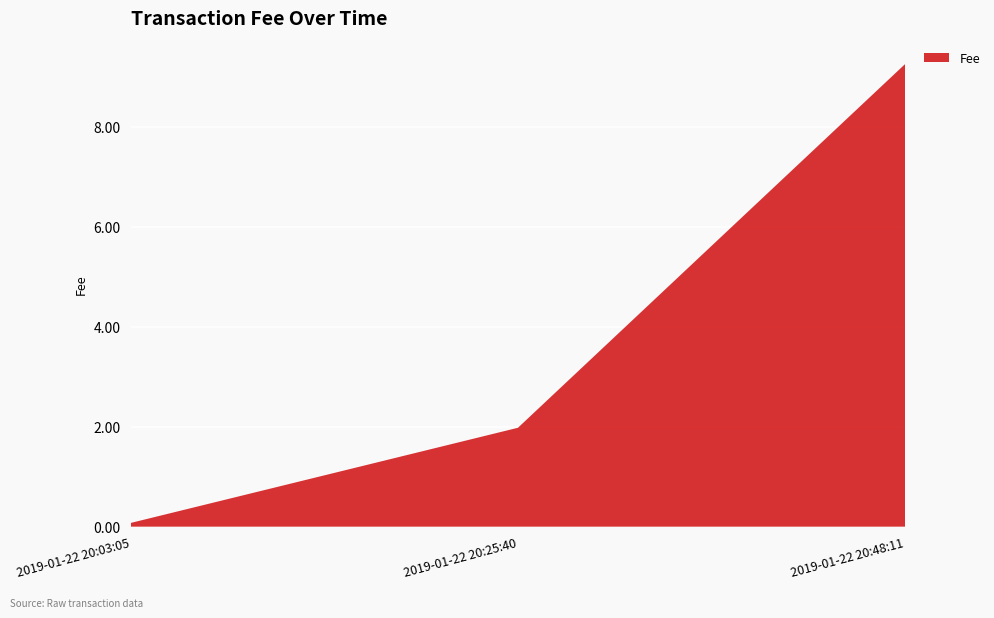

Reading right to left, transcribe all the data shown in this chart.

9.3	2.0	0.1